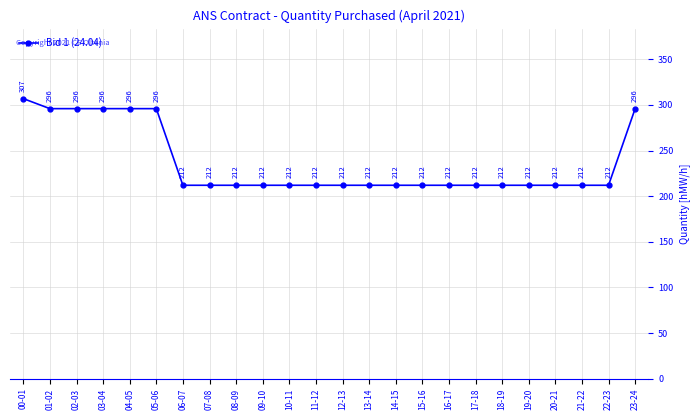

What is the ratio of the value at 17-18 to the value at 04-05?

0.7